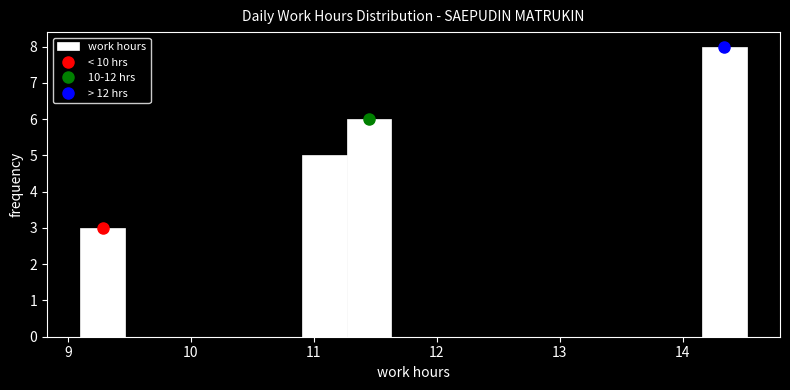

Read against the x-axis, roughly where is the centre of the tallest bar?

14.3